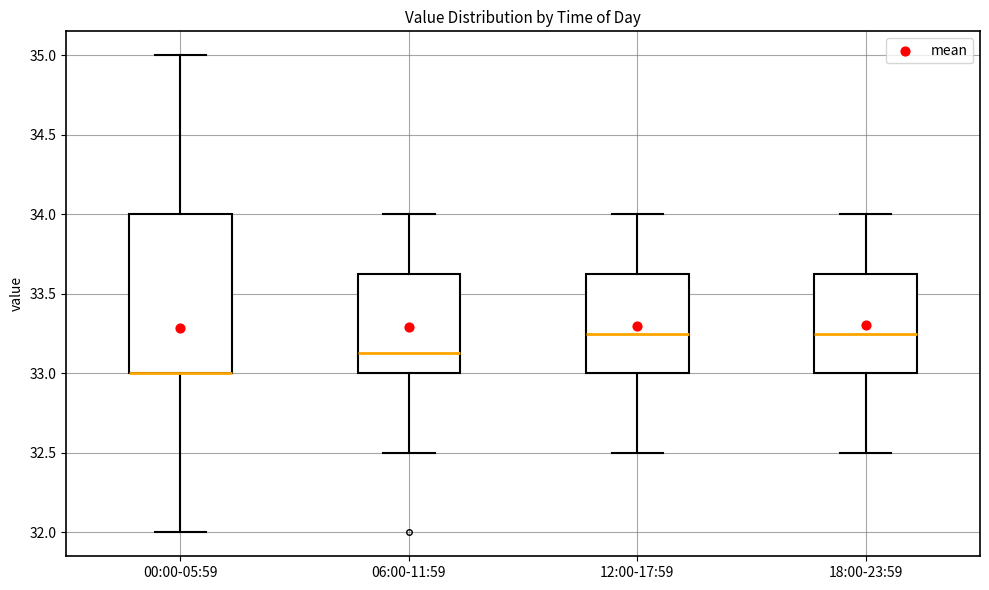

Reading left to right, read every box against the y-axis: the position of its median line, the range the box covers, and the ends of its whiskers. The values are not printed on the chart, so give them approximately, as read against the axis.

00:00-05:59: median 33.00 (drawn on the box's lower edge), box 33.00 to 34.00, whiskers 32.00 to 35.00
06:00-11:59: median 33.15, box 33.00 to 33.65, whiskers 32.50 to 34.00
12:00-17:59: median 33.25, box 33.00 to 33.65, whiskers 32.50 to 34.00
18:00-23:59: median 33.25, box 33.00 to 33.65, whiskers 32.50 to 34.00